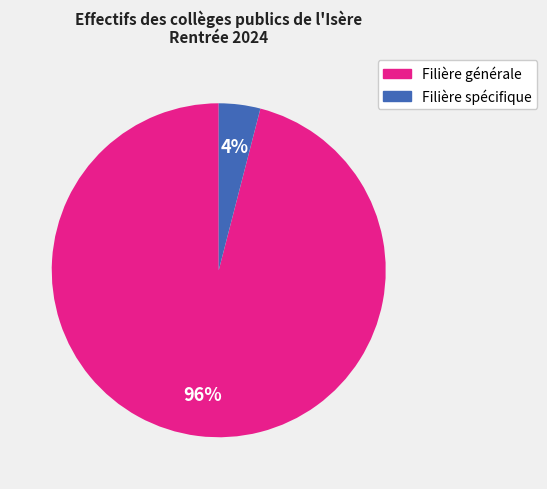

Is there a majority slice in this chart?

Yes